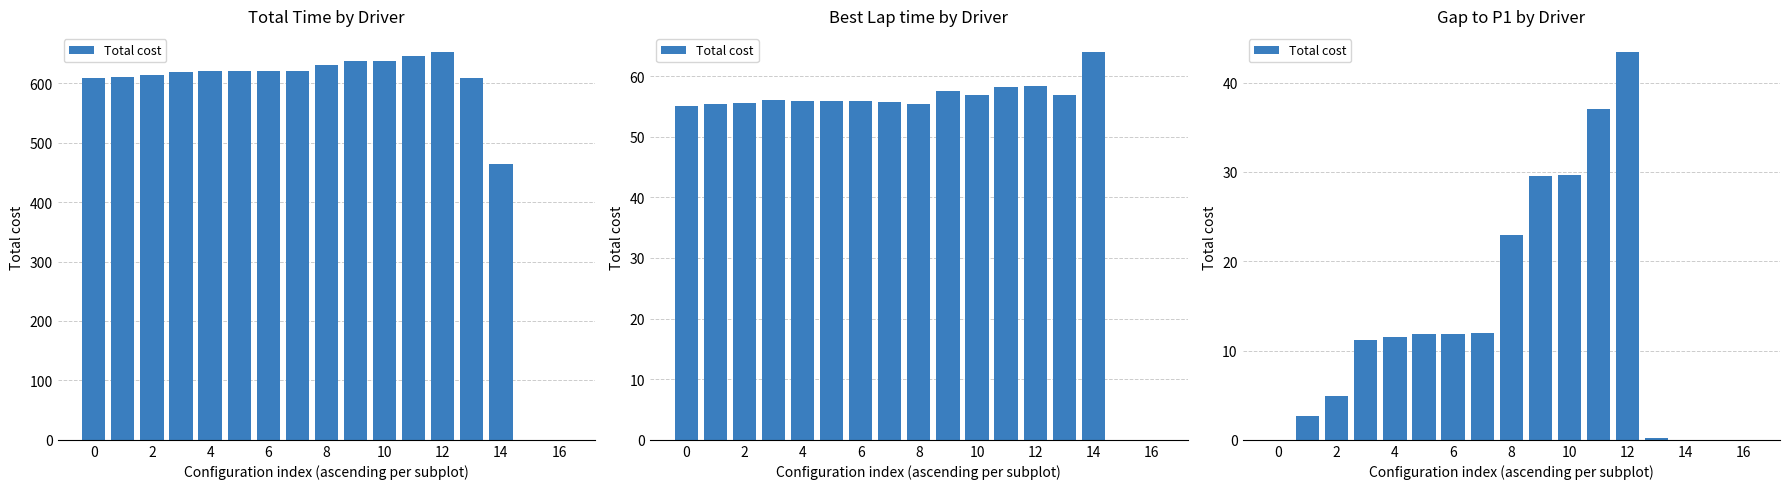

What is the average value?

13.4